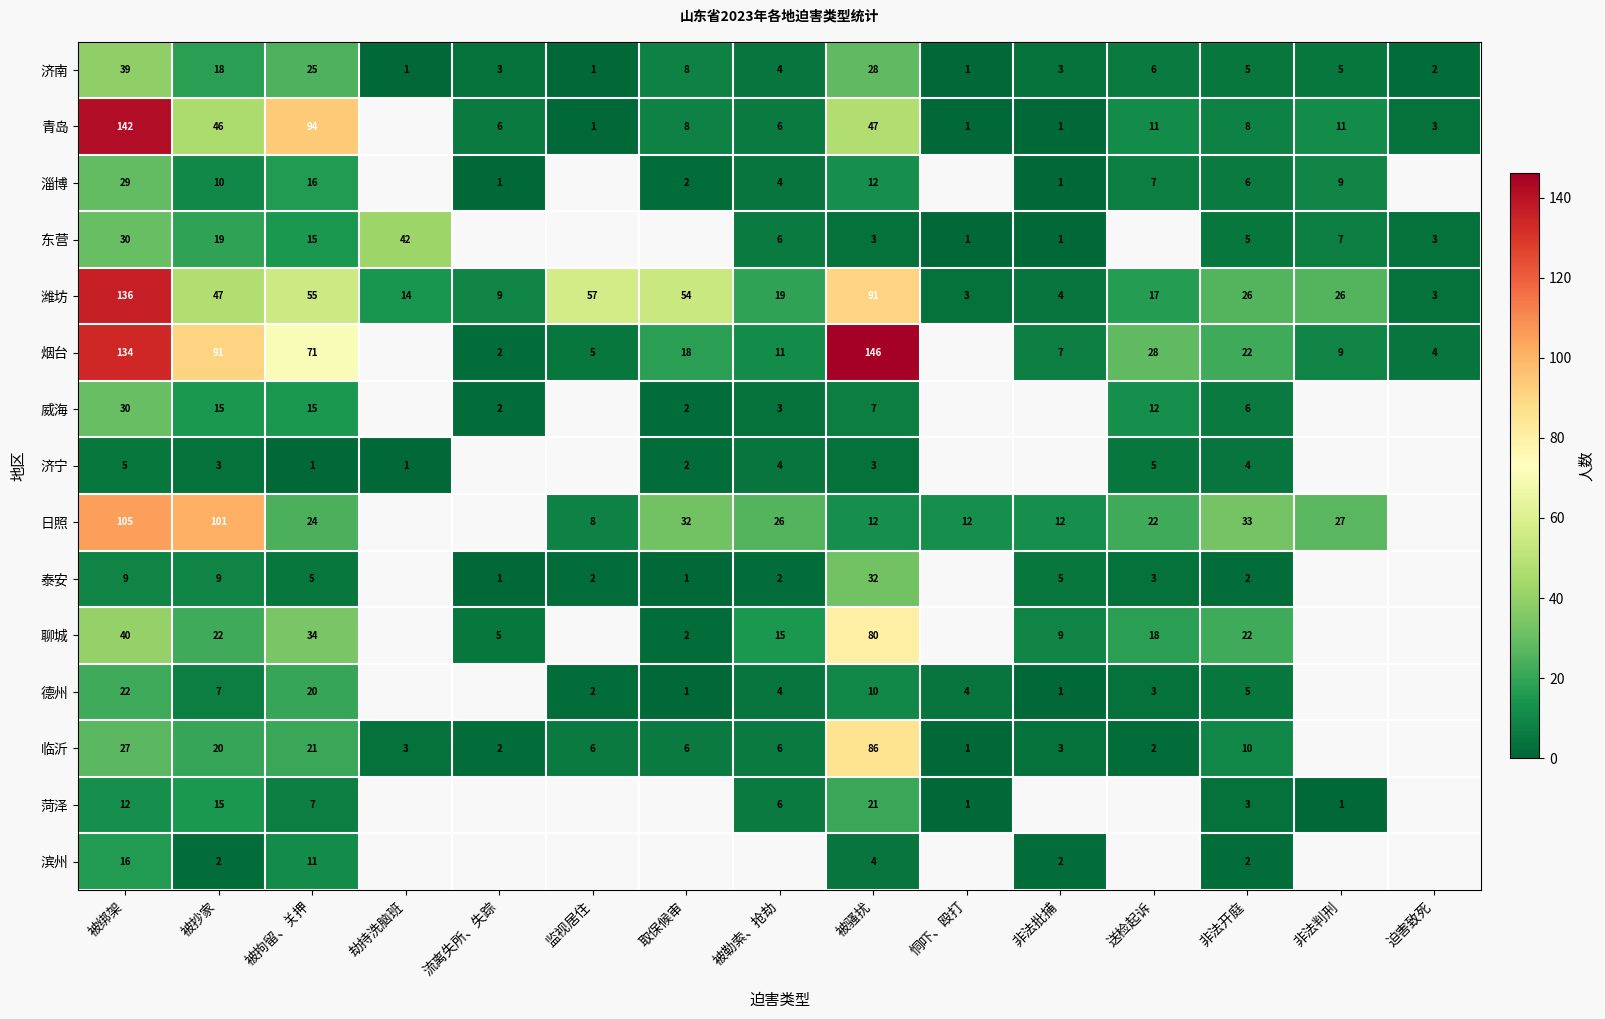

What is the spread (max minus min) of values at 非法开庭?

31